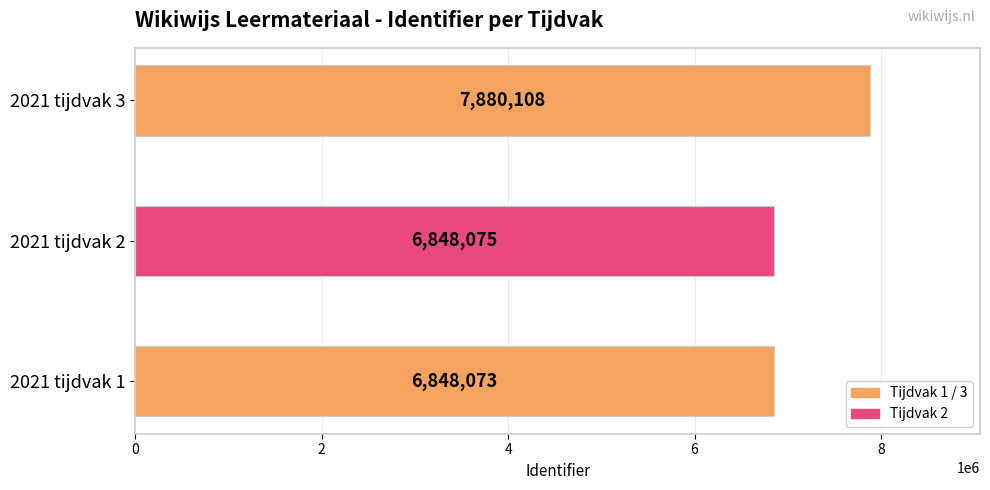

Between 2021 tijdvak 3 and 2021 tijdvak 2, which is larger?

2021 tijdvak 3